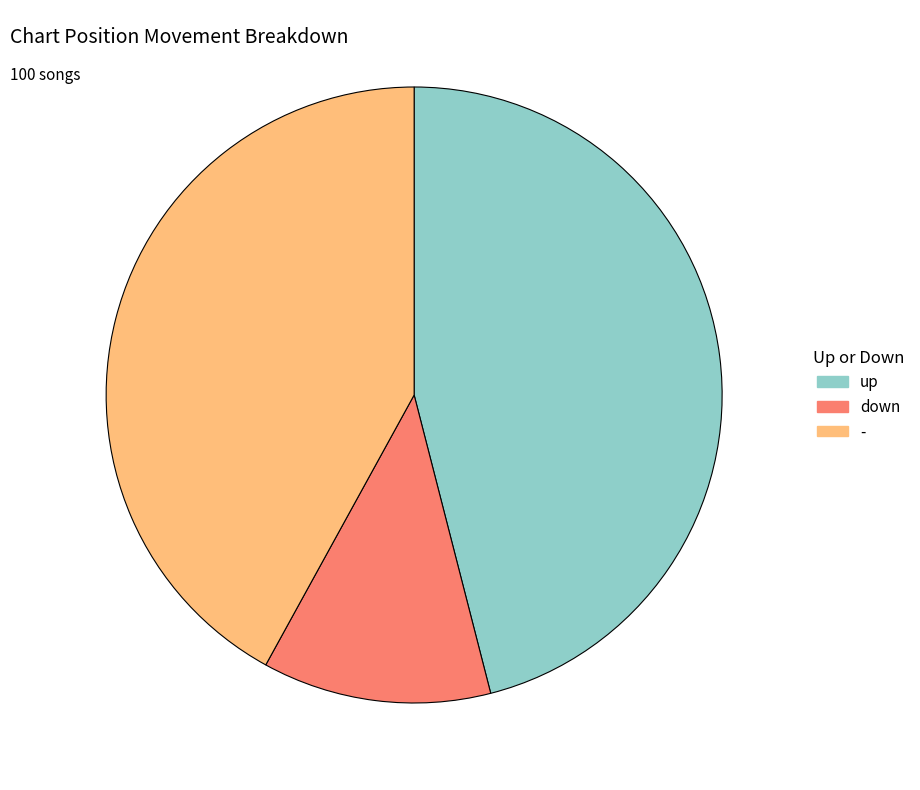

Is there a majority slice in this chart?

No